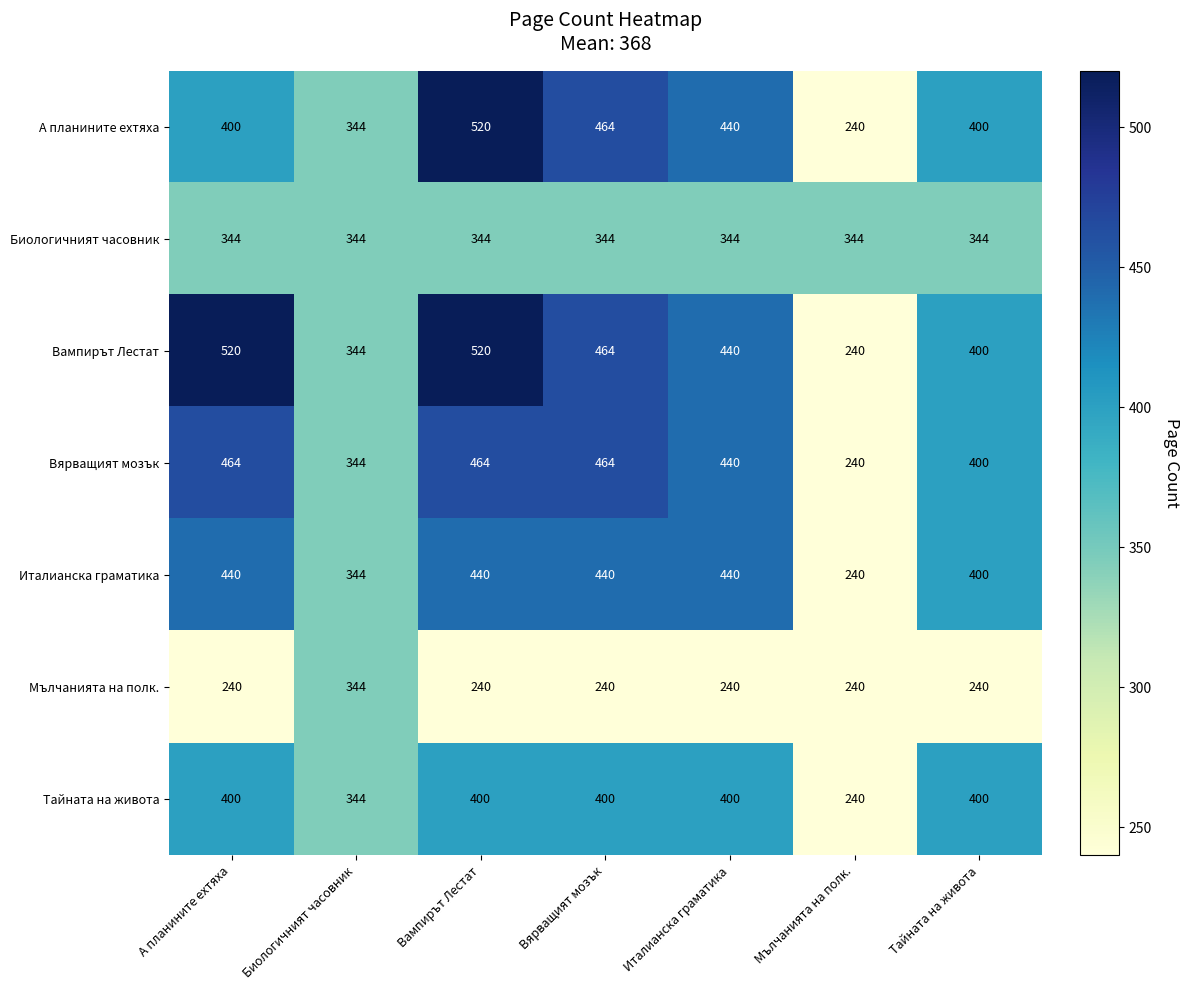

What is the minimum value for Мълчанията на полк.?

240